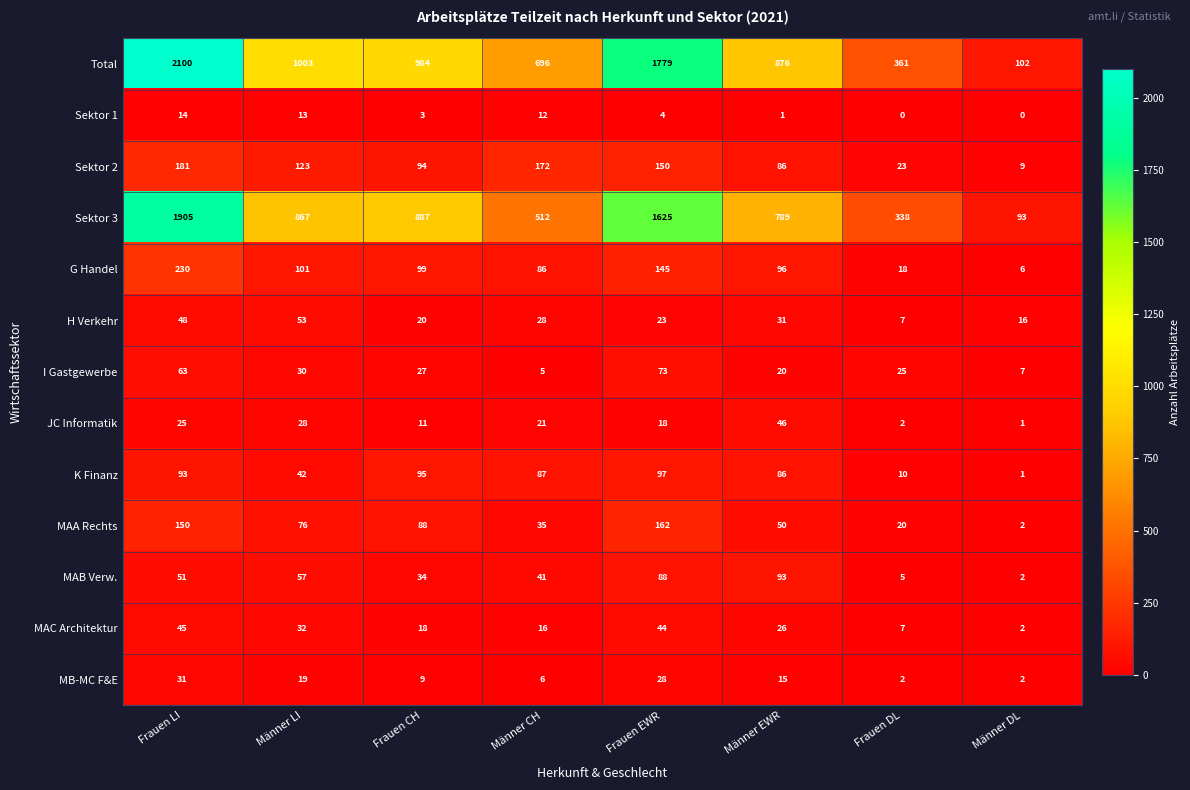

The value of K Finanz at Frauen EWR is 97. True or false?

True